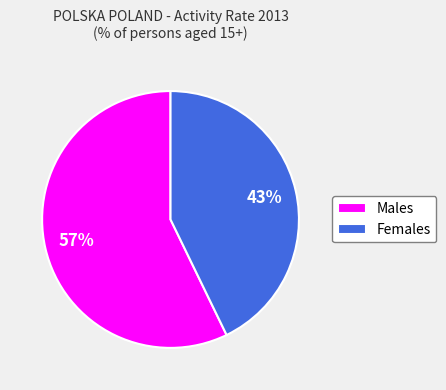

To the nearest percent, what is the combined percentage of Females and Males?

100%